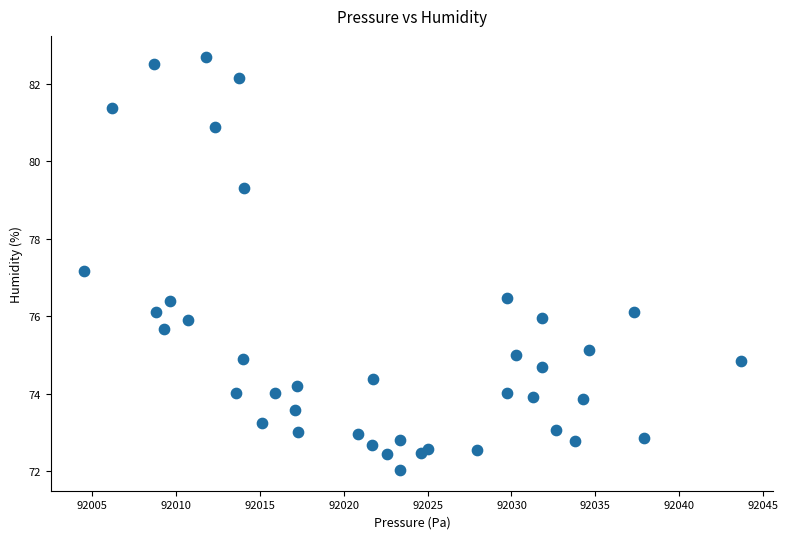

What Y value in the scatter plot is closest to 77?

77.2